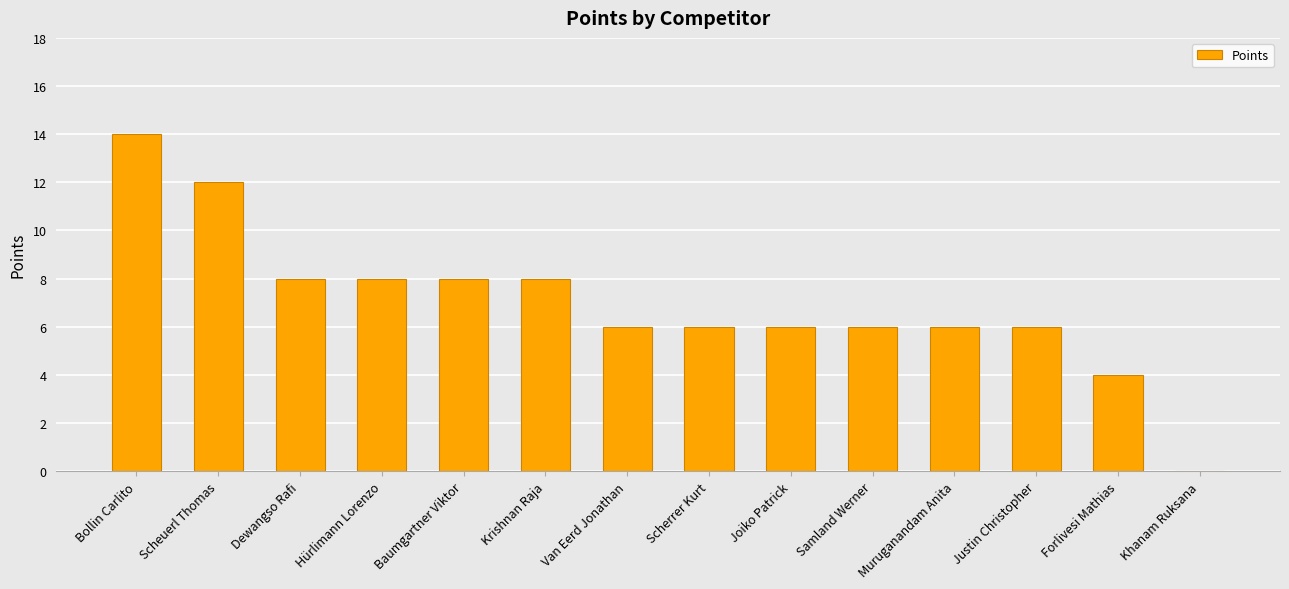

How many values are above zero?

13